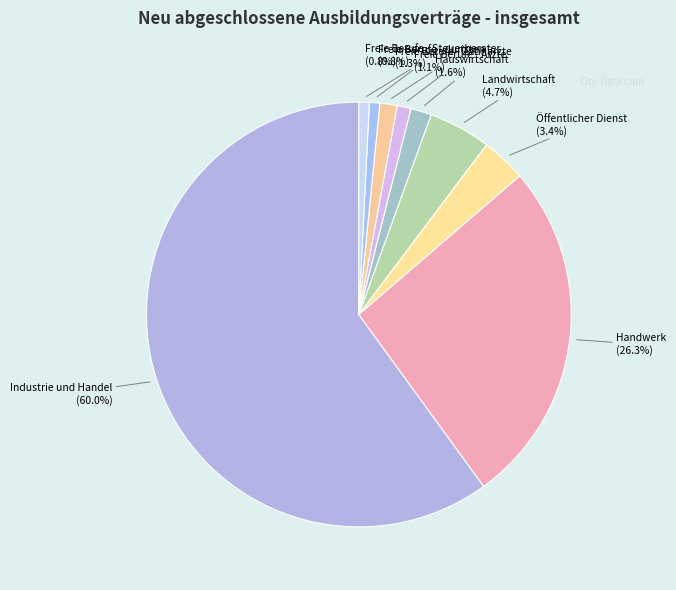

Count the number of slices in the pie.

9